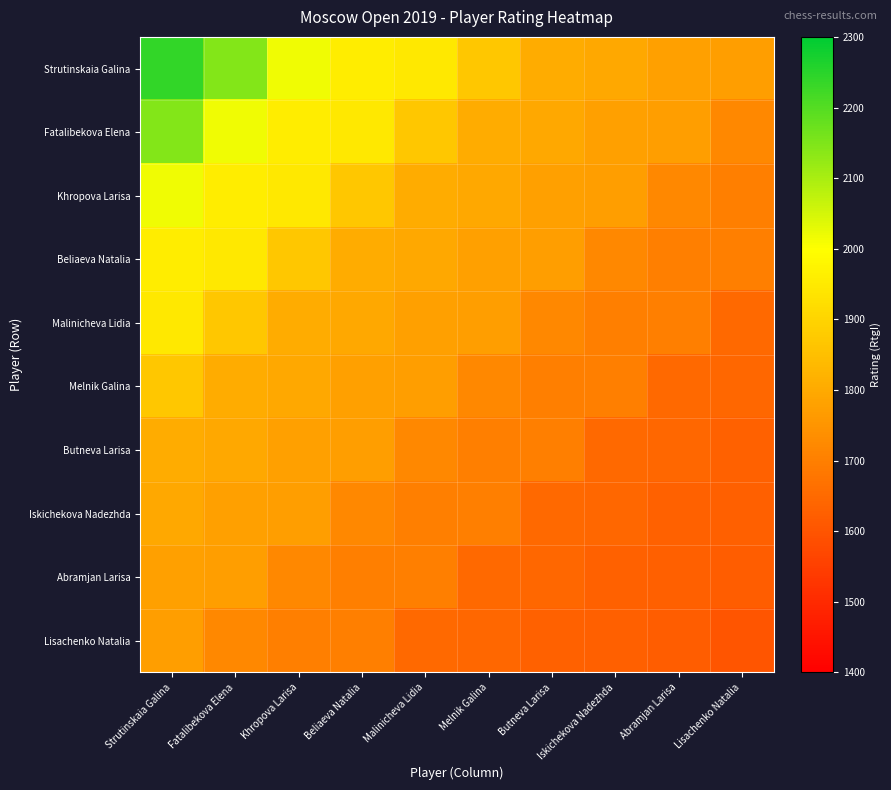

Which series has the largest range (max minus min)?

Strutinskaia Galina